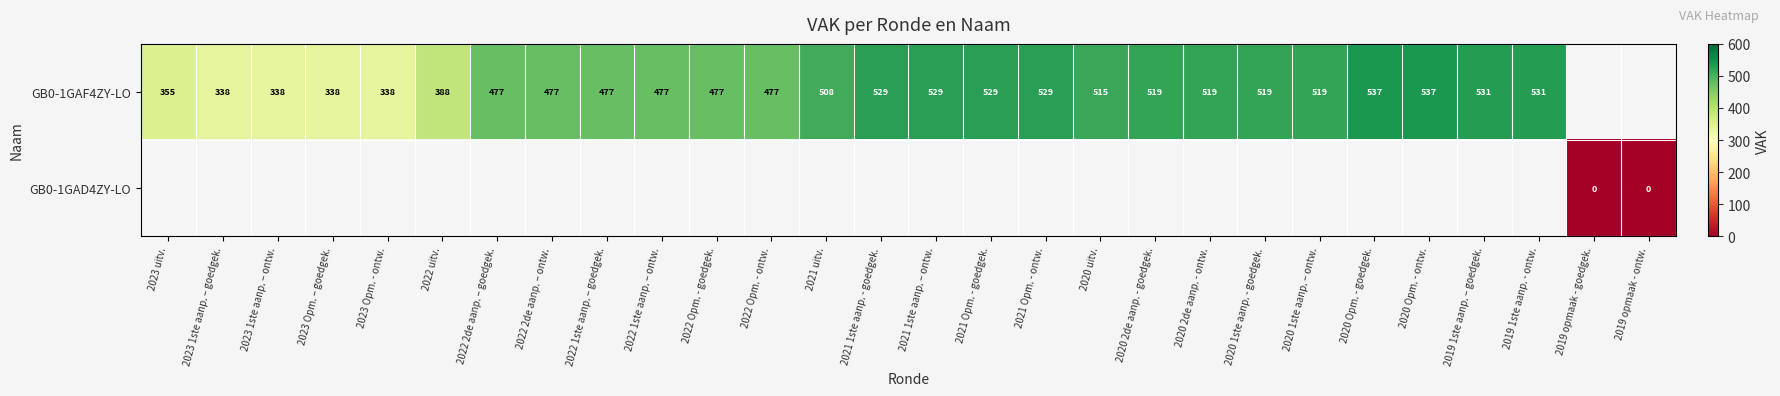

True or false: GB0-1GAF4ZY-LO has a value of 529 at 2021 Opm. - goedgek..

True